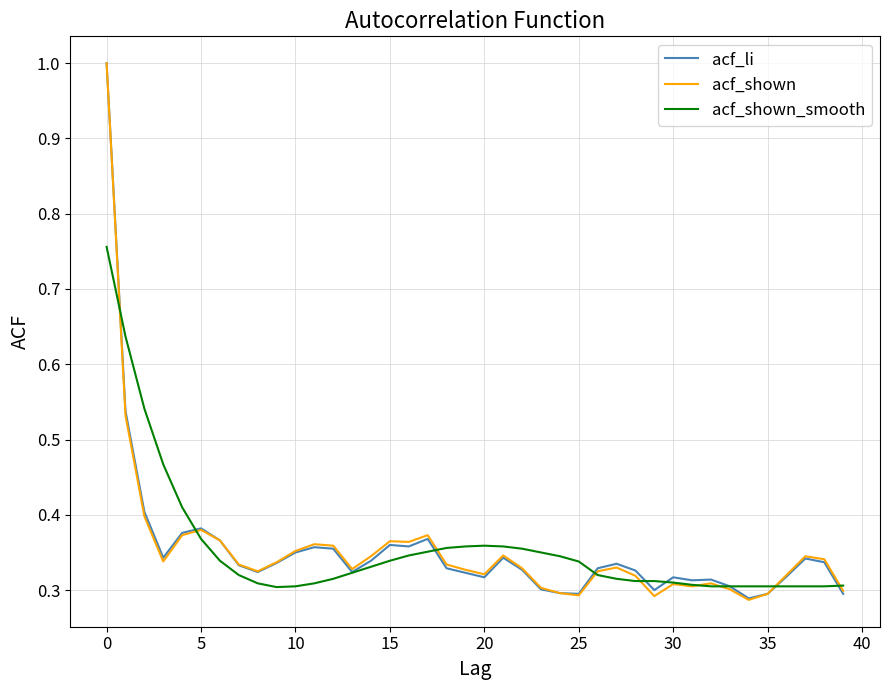

Which series has the largest range (max minus min)?

acf_shown